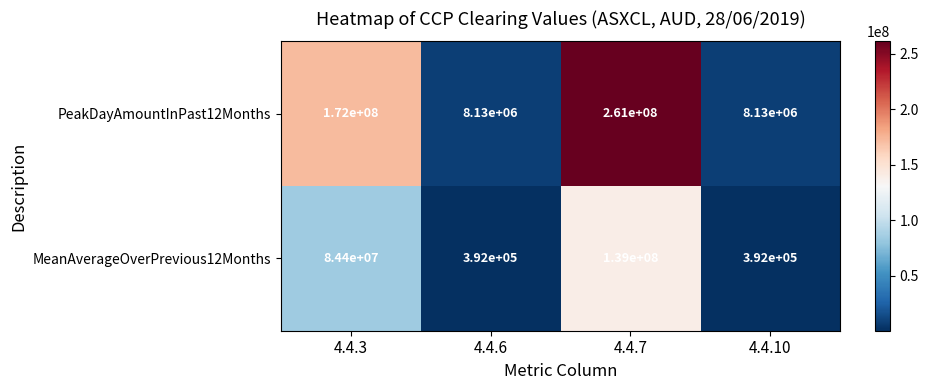

What is the difference between the maximum and minimum values in the PeakDayAmountInPast12Months series?

252870000